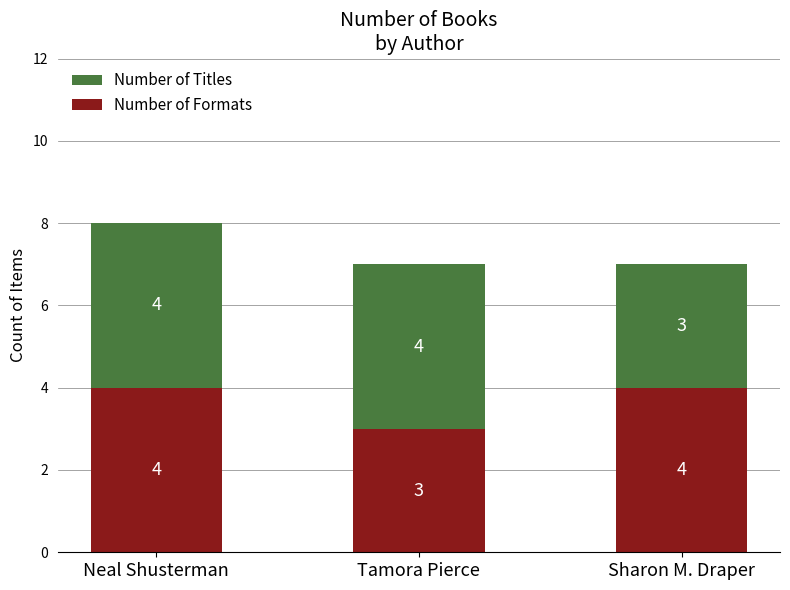

What is the total value across all series at Neal Shusterman?

8